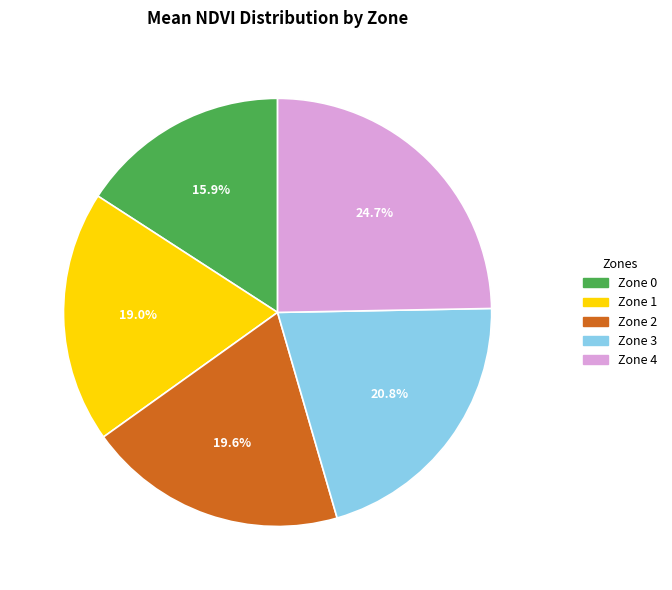

How many slices are in this pie chart?

5